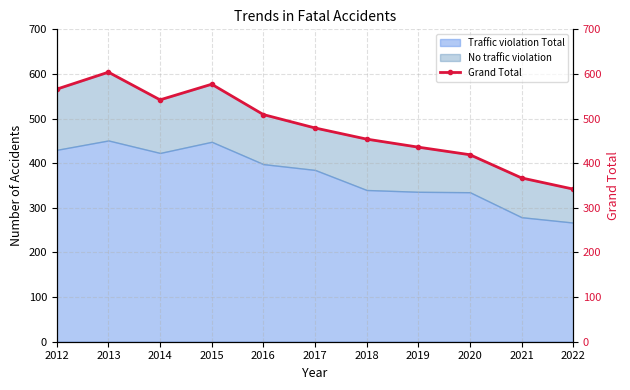

What is the maximum value shown in the chart?

604